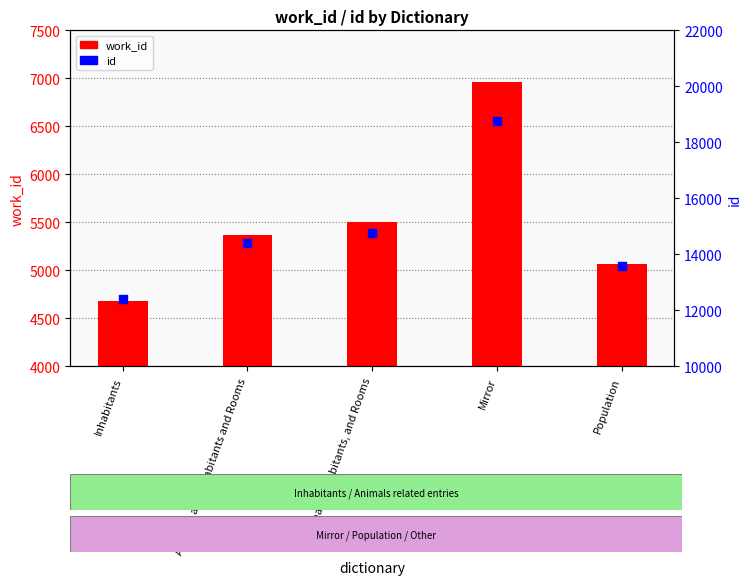

What are all the series names shown in the legend?

work_id, id